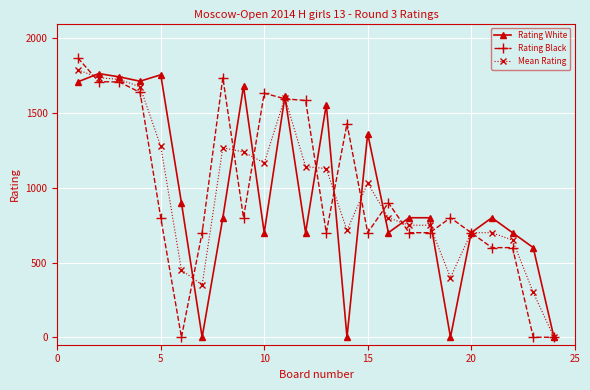

What is the value of the Rating Black point at the 9th from the left?

800.0